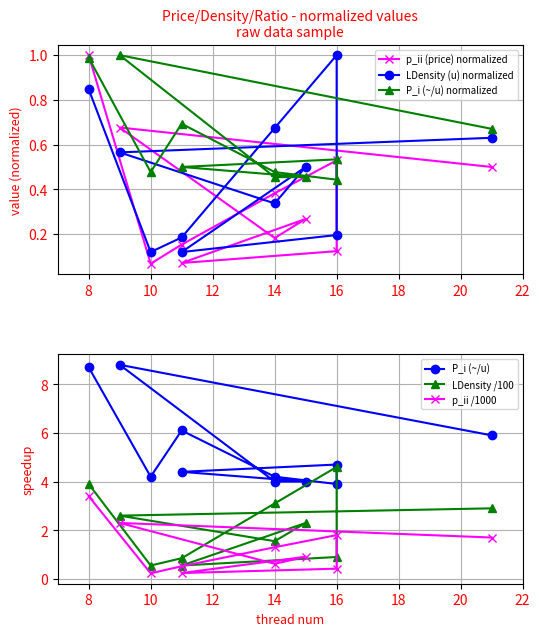

What is the highest value of the LDensity /100 series?

4.6